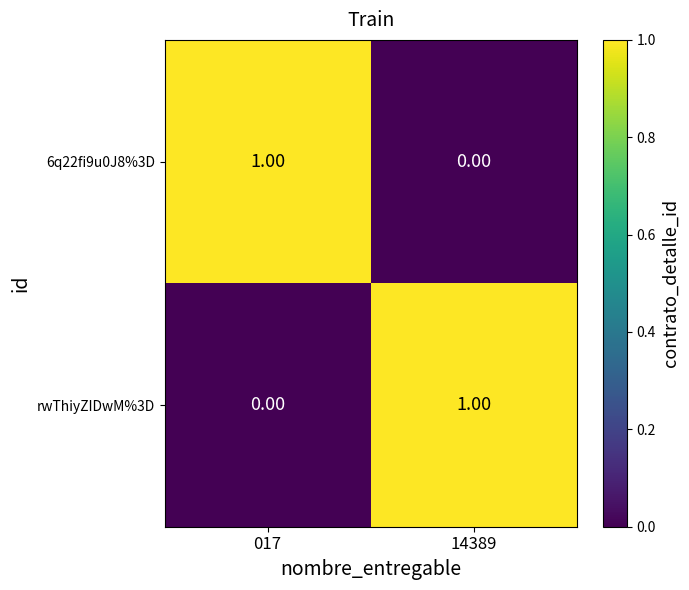

How many positive values does the rwThiyZIDwM%3D series have?

1